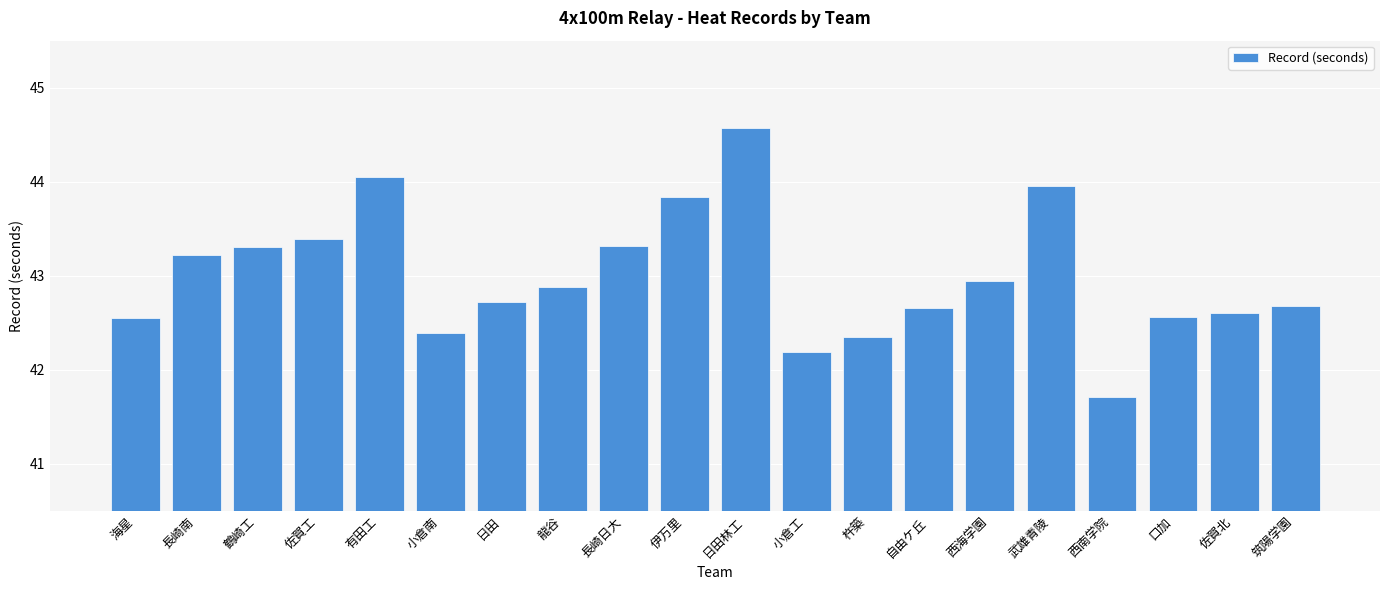

What position from the left is 小倉南?

6